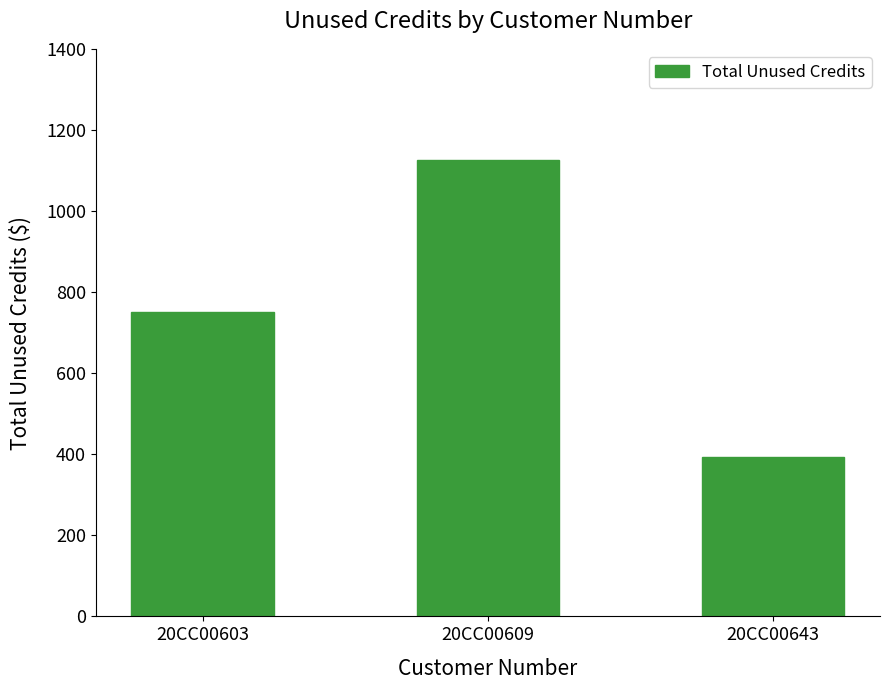

What is the value of the 2nd bar from the left?

1126.0